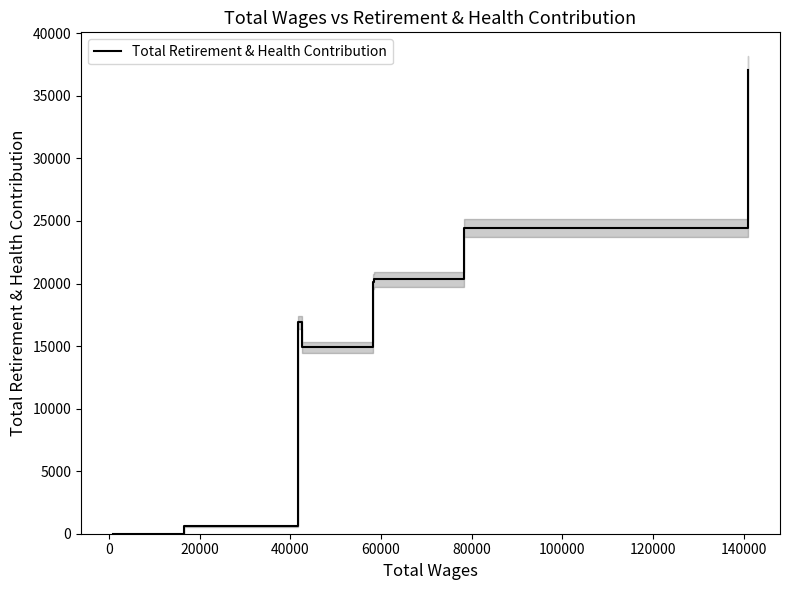

What is the label of the 4th point from the left?

40000